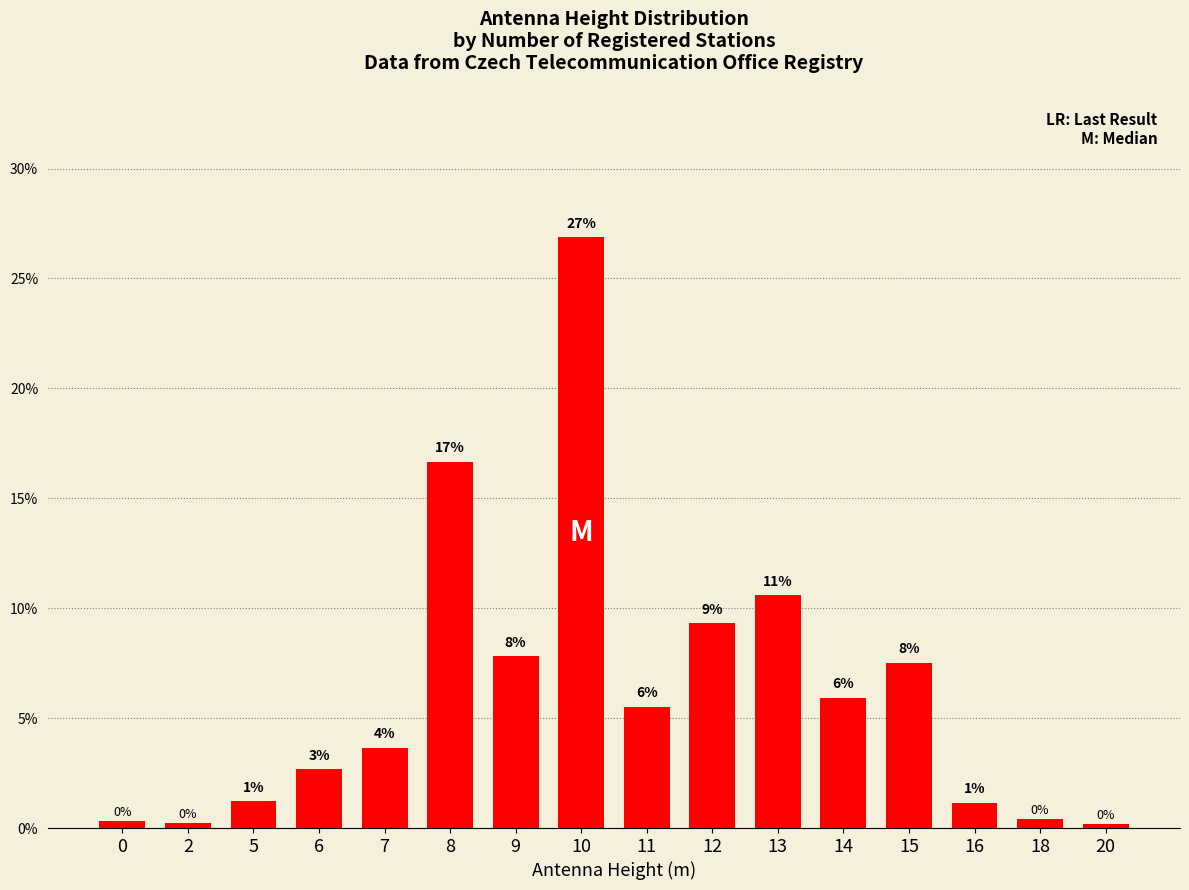

How many bars are there in total?

16